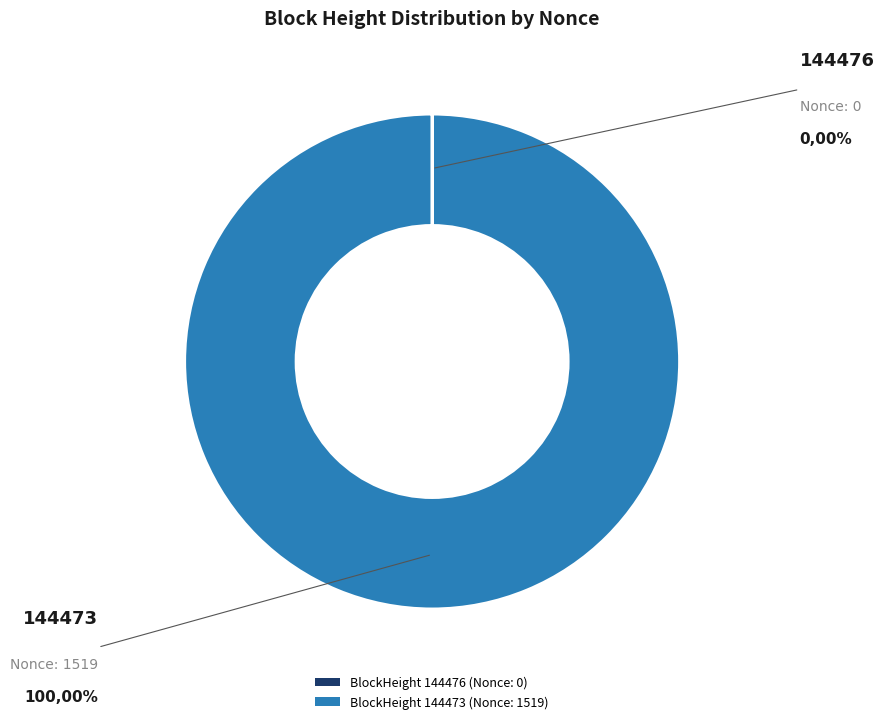

Is there a majority slice in this chart?

Yes